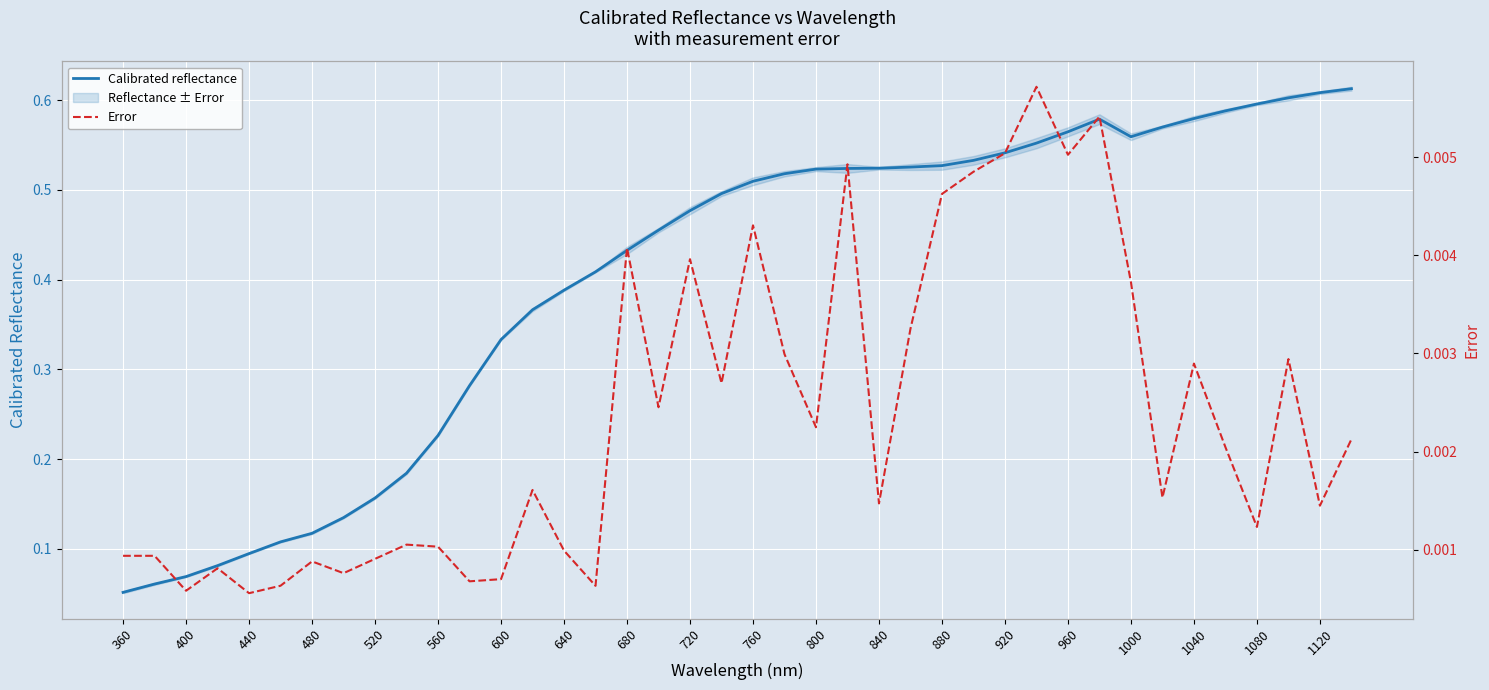

How many distinct data groups are displayed?

2